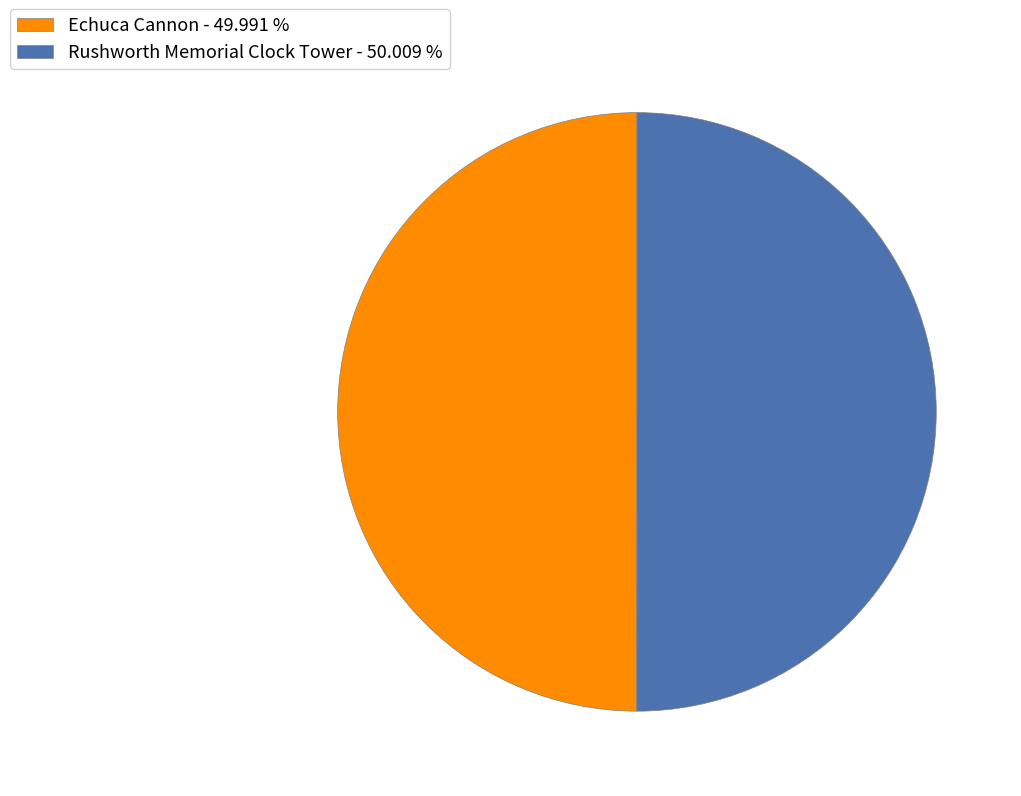

Do Echuca Cannon - 49.991 % and Rushworth Memorial Clock Tower - 50.009 % together represent more than half of the pie?

Yes